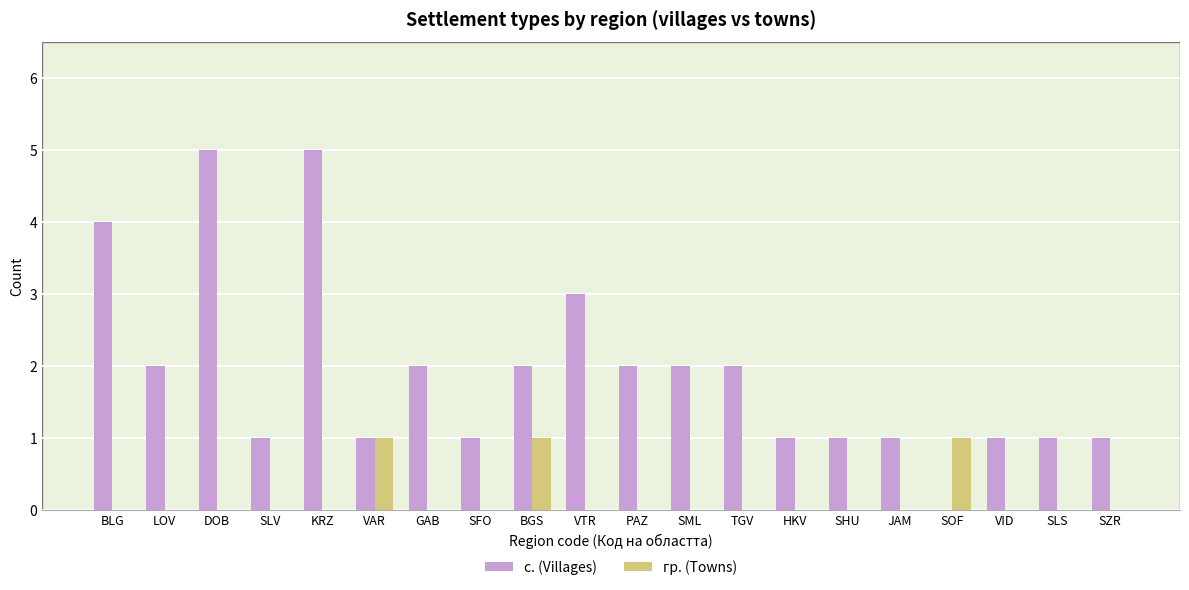

At which label does с. (Villages) first exceed 2?

BLG